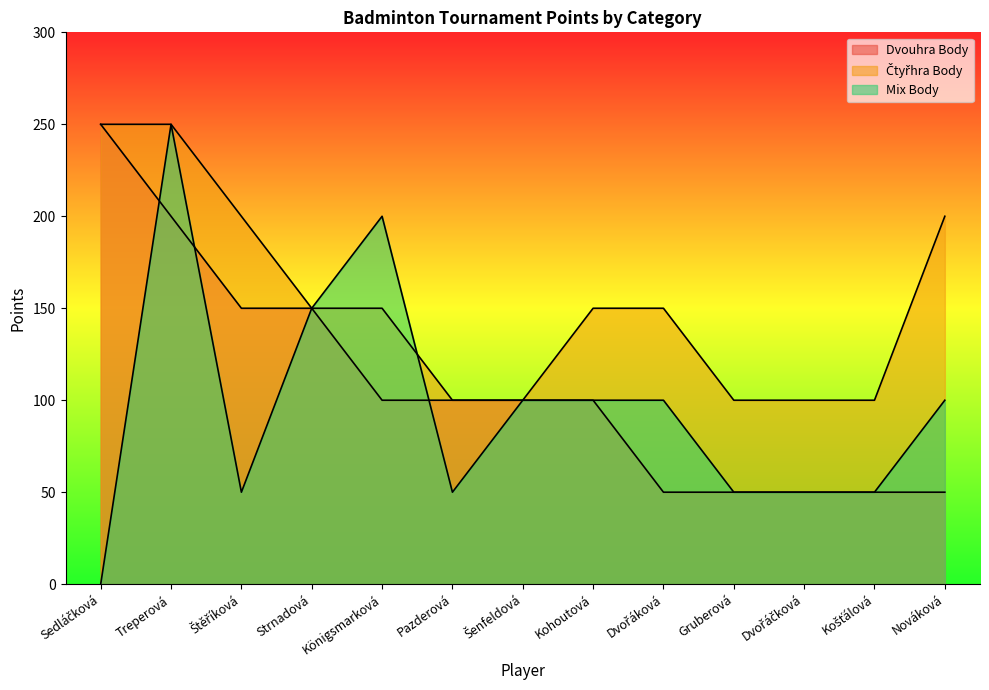

Which has a higher value, Treperová or Šenfeldová?

Treperová